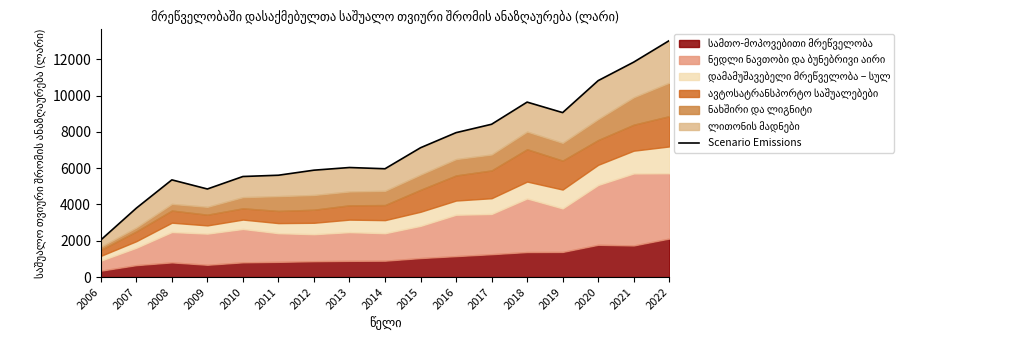

Which label corresponds to the smallest value in the chart?

2006